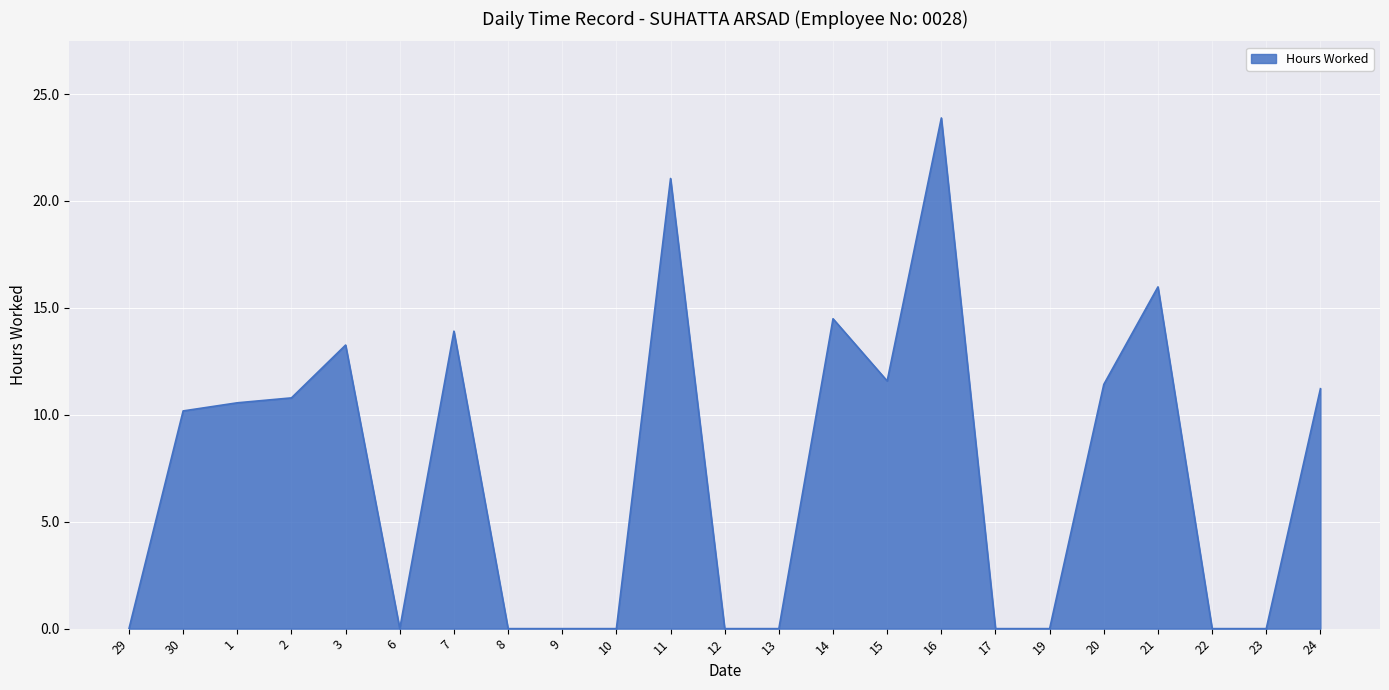

What is the greatest value displayed?

23.9